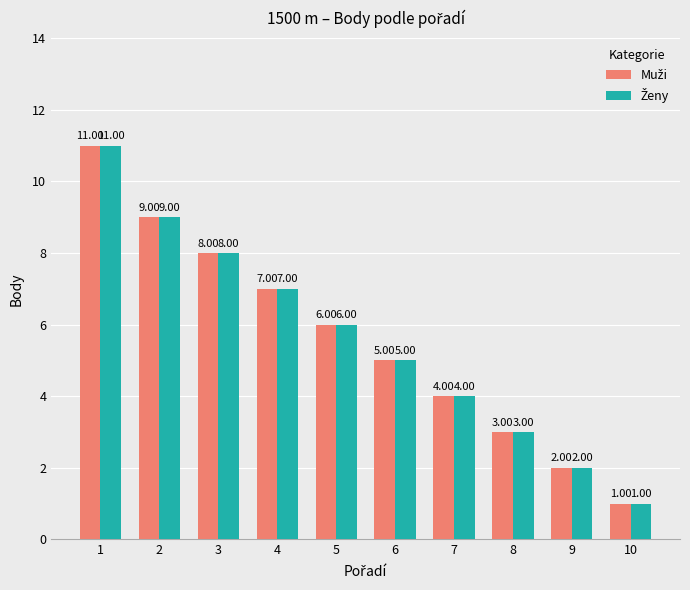

What is the total value across all series at 8?

6